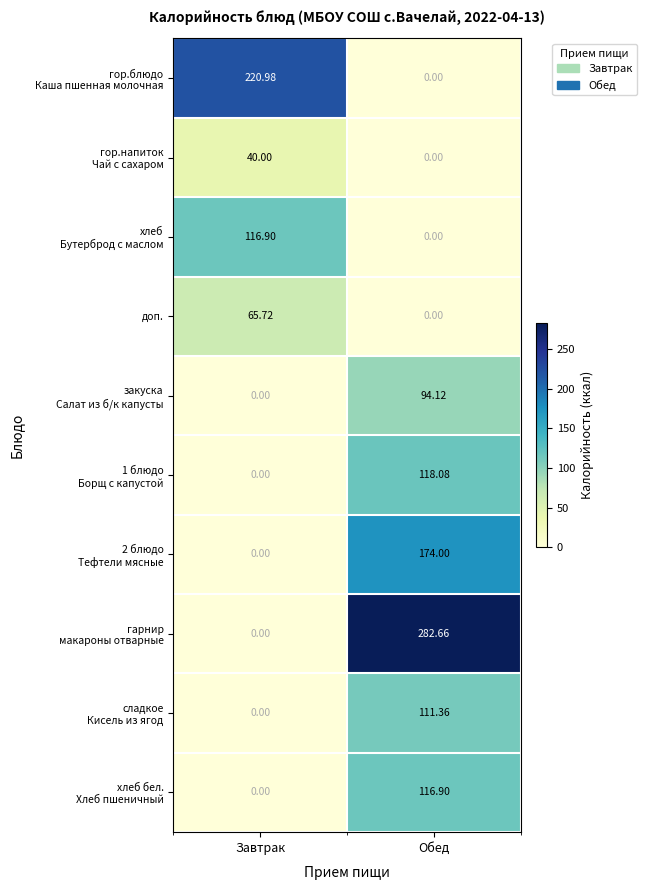

At which category does the chart reach its peak across all series?

Обед